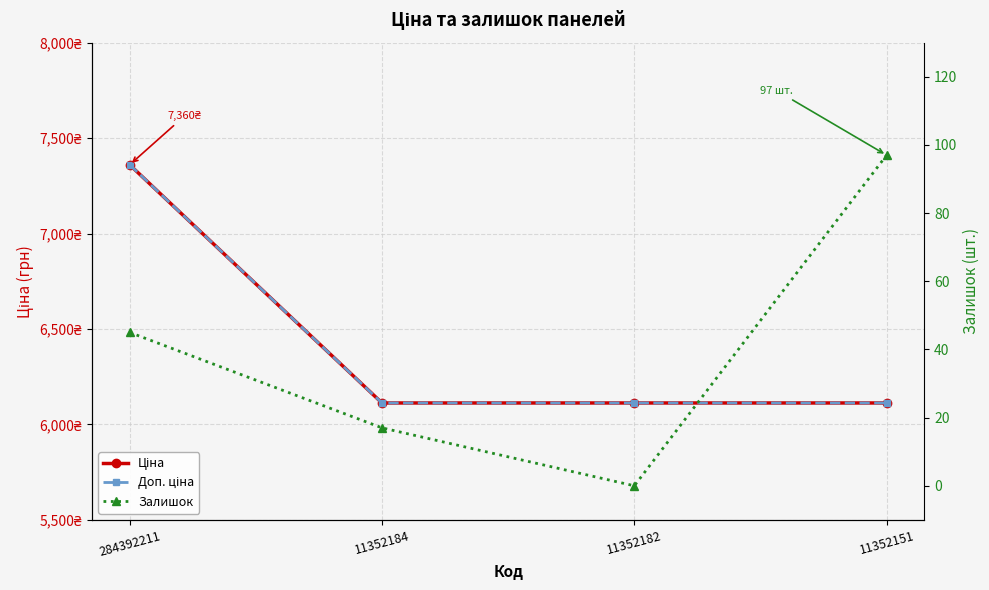

At which label is Доп. ціна closest to 6736?

11352184